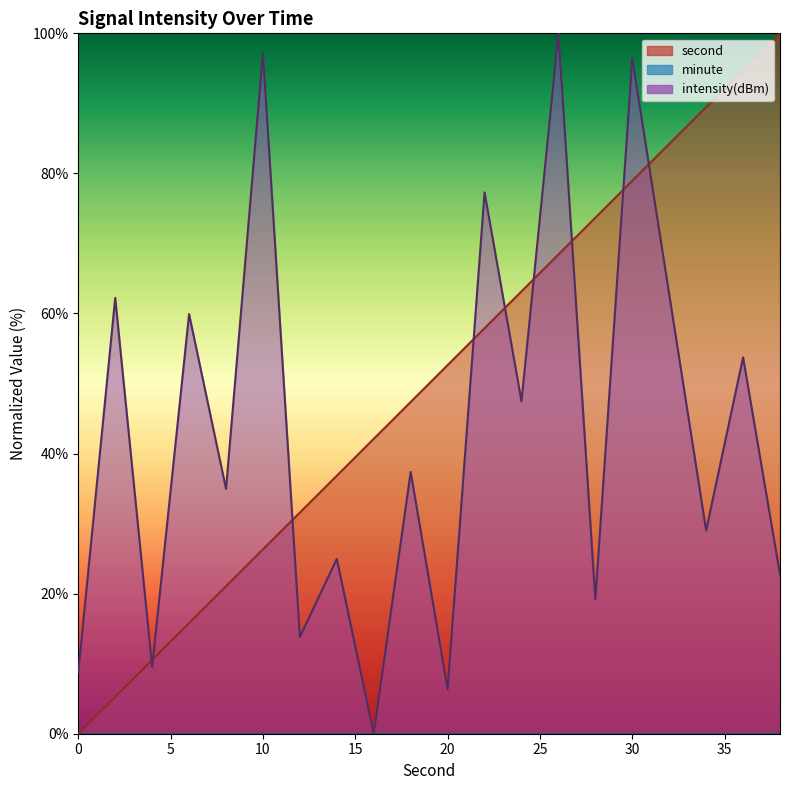

Does the chart have visible grid lines?

No